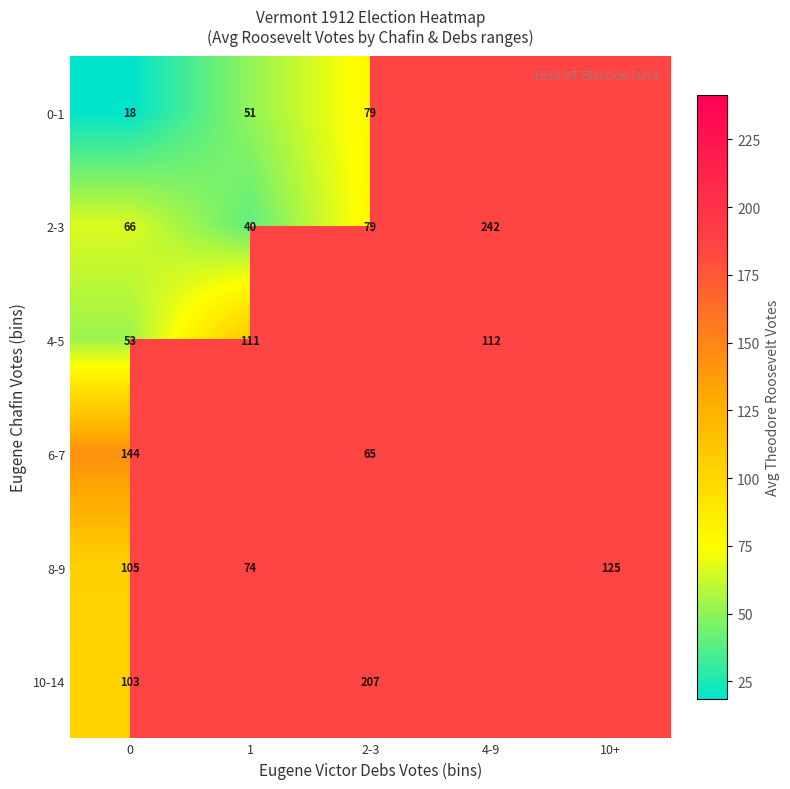

Which category has the highest value in the 2-3 series?

4-9